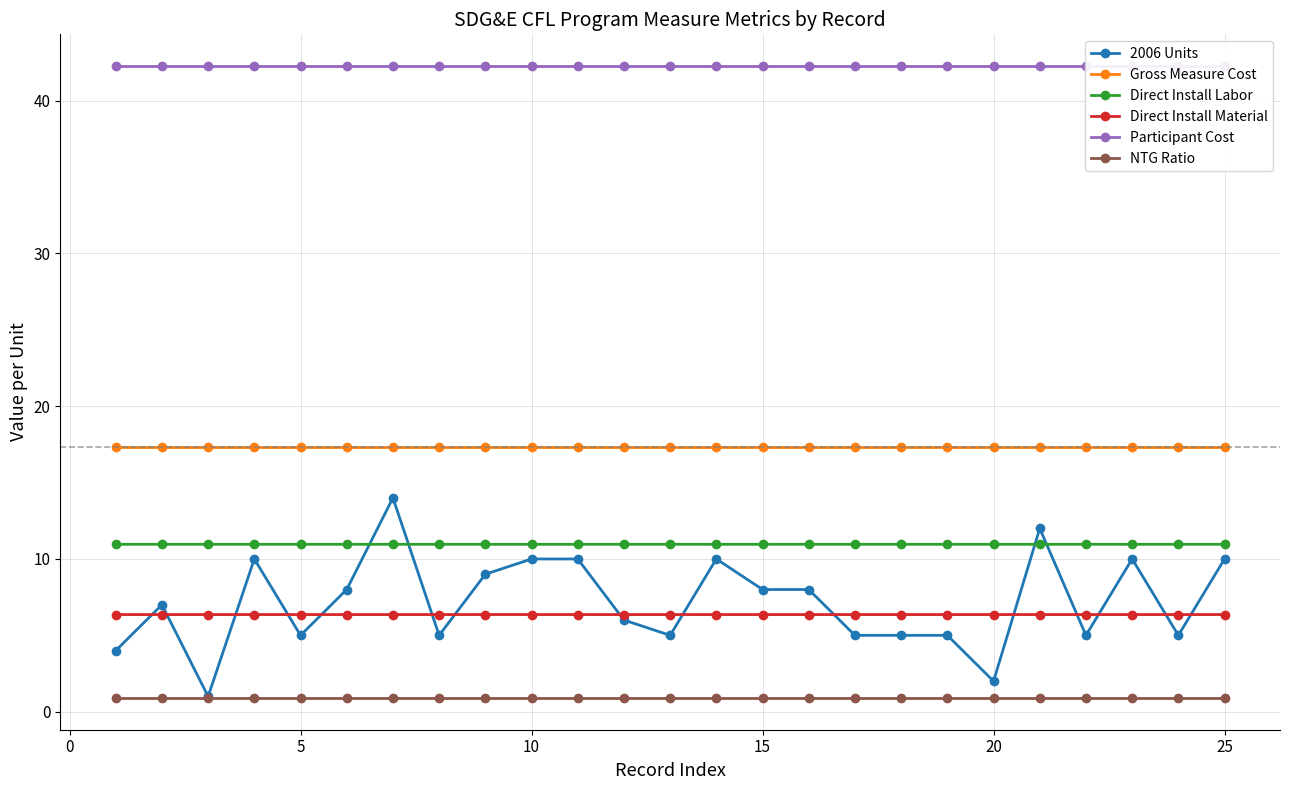

True or false: 2006 Units has more than 1 interior local peaks.

True